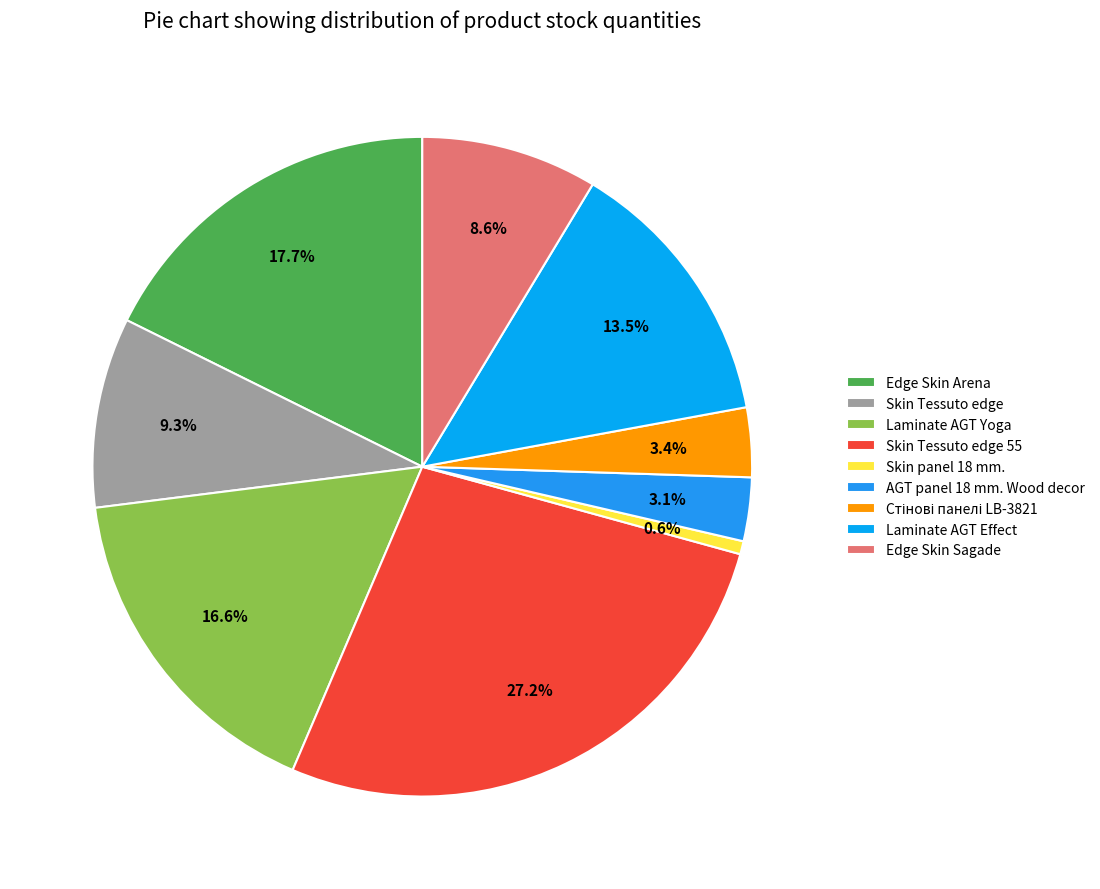

Is there a majority slice in this chart?

No